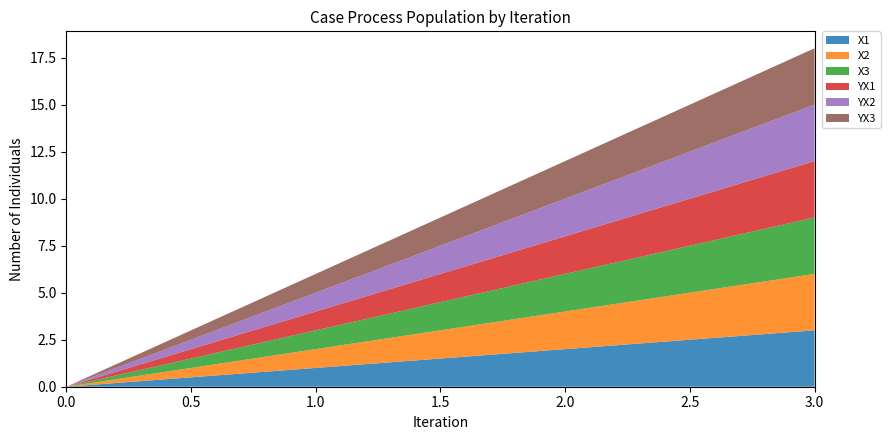

Reading right to left, extract all data points from this chart.

X1: 3	1	0
X2: 3	1	0
X3: 3	1	0
YX1: 3	1	0
YX2: 3	1	0
YX3: 3	1	0